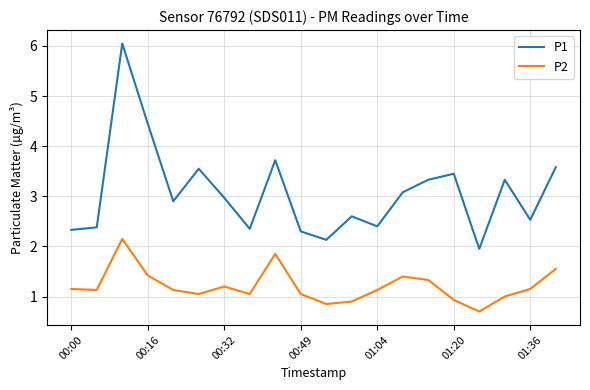

What is the minimum value shown in the chart?

0.7